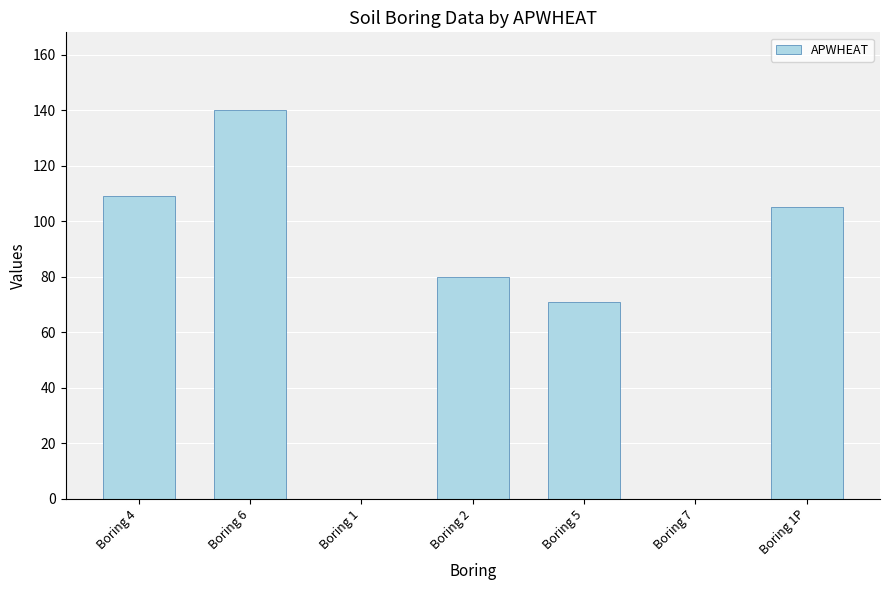

At which label is the value closest to 70?

Boring 5